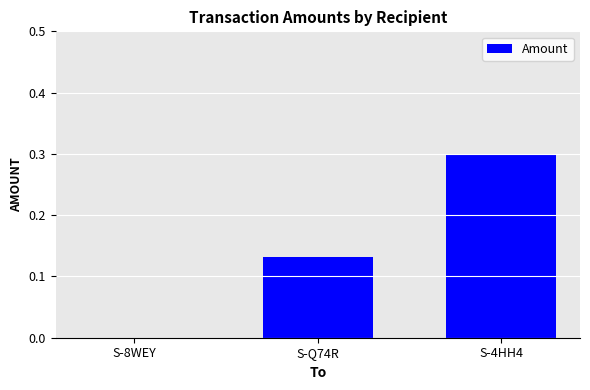

True or false: the data shows 0.2 at S-Q74R.

False